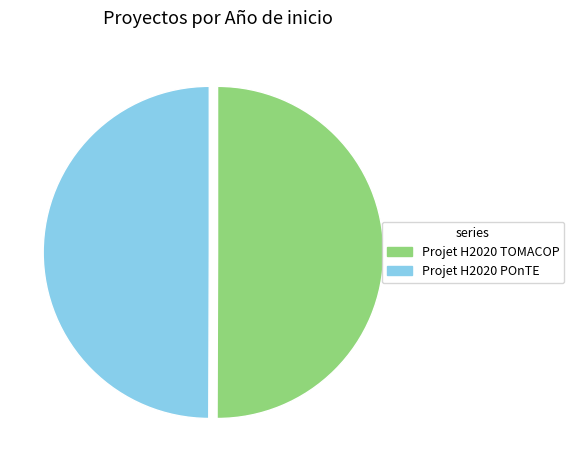

Combined, do Projet H2020 POnTE and Projet H2020 TOMACOP account for over 50%?

Yes